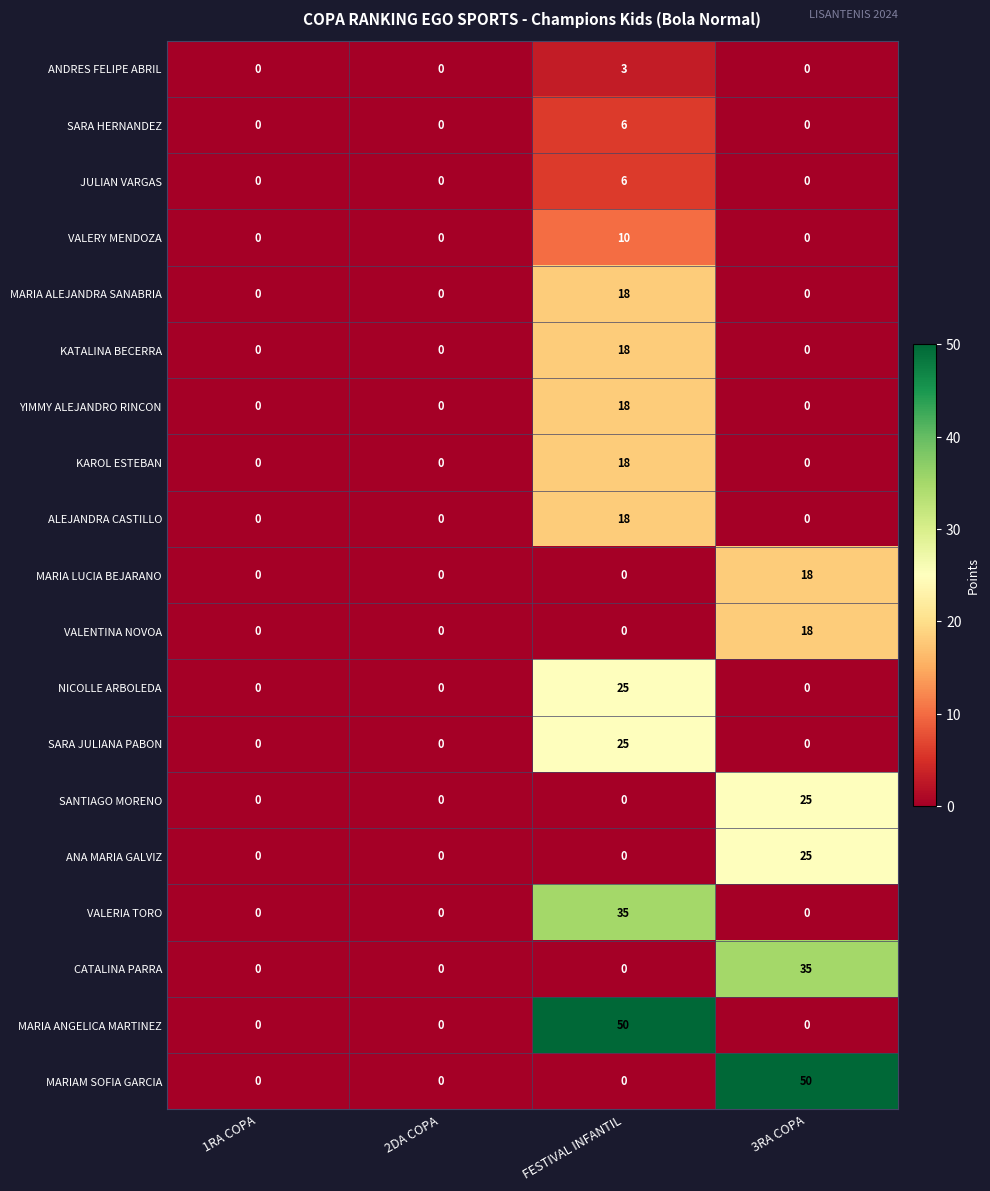

How many ANDRES FELIPE ABRIL values are between 0 and 3?

4